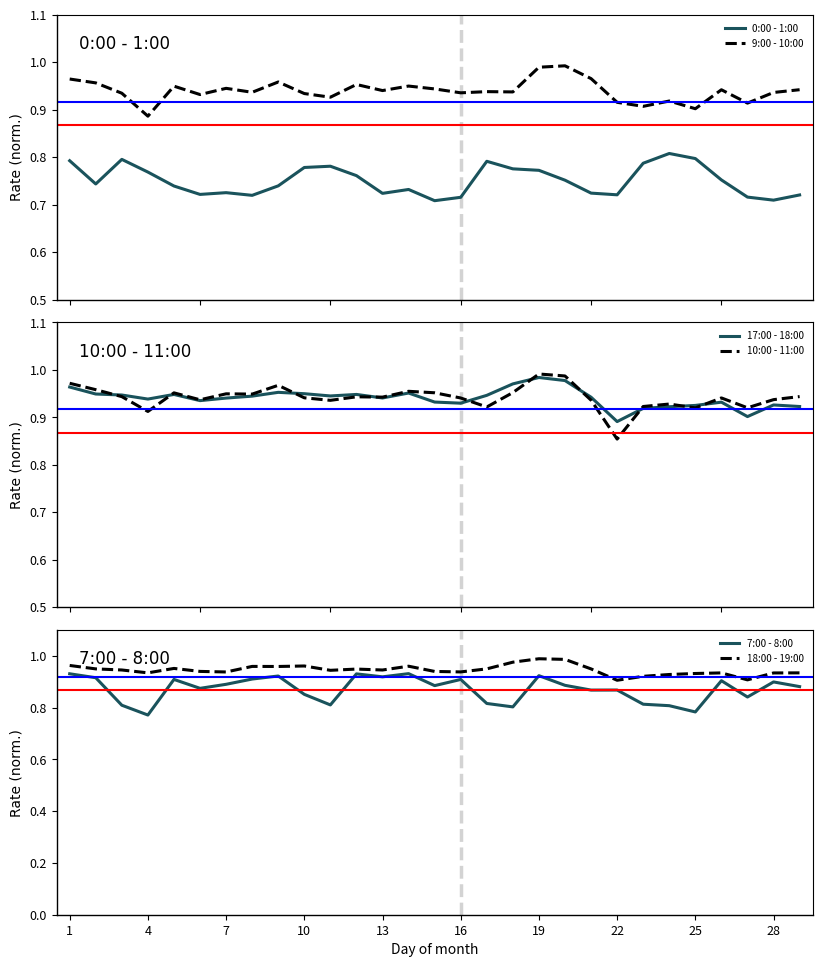

True or false: 9:00 - 10:00 and 0:00 - 1:00 cross at least once.

False